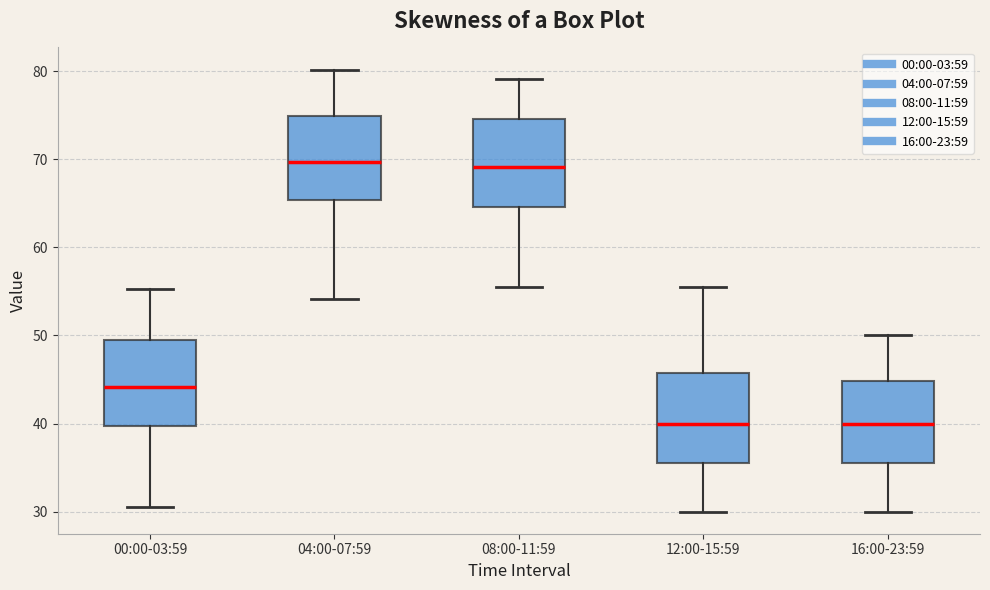

Where is the upper edge of the box for 00:00-03:59 on the y-axis? The values are not printed on the chart, so give them approximately, as read against the axis.

49